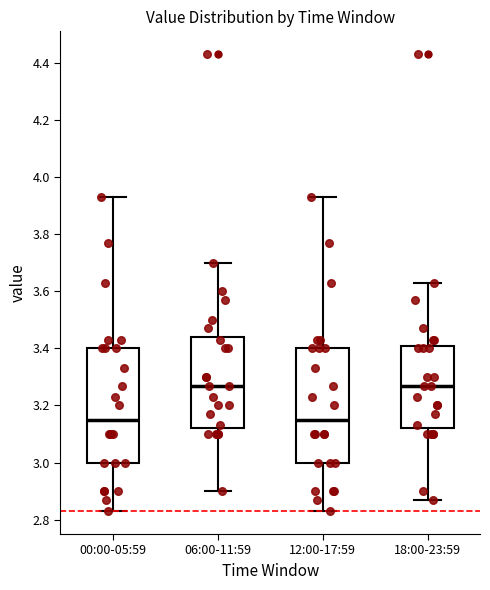

Reading left to right, transcribe this box plot: for each box, give where its median line is, the range the box spans, and where its two whiskers end, as read against the y-axis. The values are not printed on the chart, so give them approximately, as read against the axis.

00:00-05:59: median 3.16, box 3.00 to 3.40, whiskers 2.84 to 3.94
06:00-11:59: median 3.28, box 3.12 to 3.44, whiskers 2.90 to 3.70
12:00-17:59: median 3.16, box 3.00 to 3.40, whiskers 2.84 to 3.94
18:00-23:59: median 3.28, box 3.12 to 3.40, whiskers 2.88 to 3.64